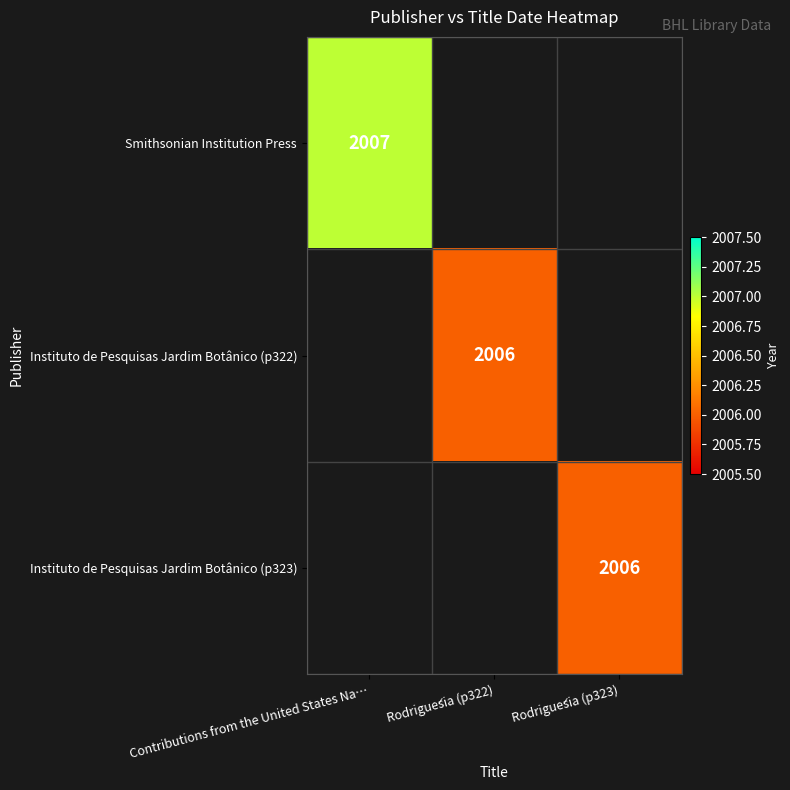

The Instituto de Pesquisas Jardim Botânico (p323) series shows 2006 at Rodriguésia (p323). True or false?

True